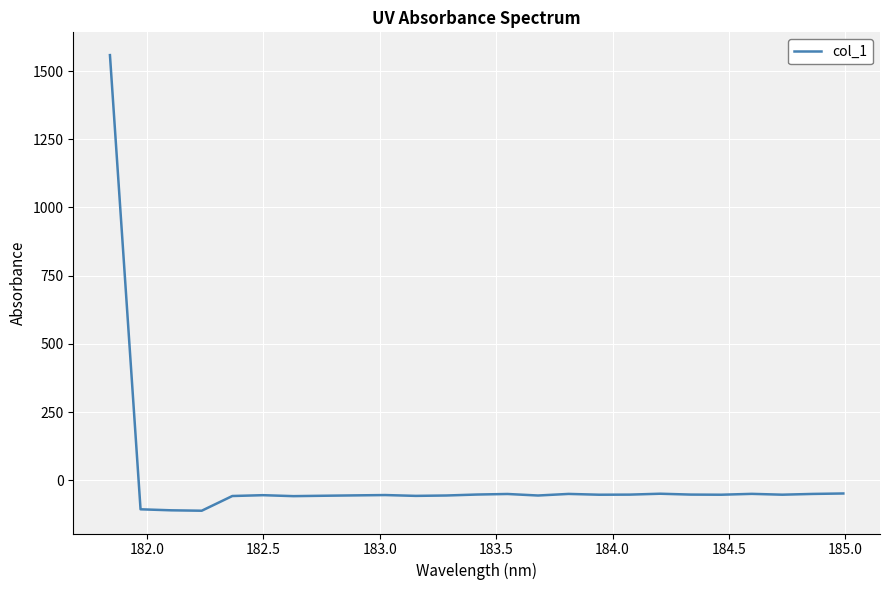

What is the minimum value shown in the chart?

-111.8